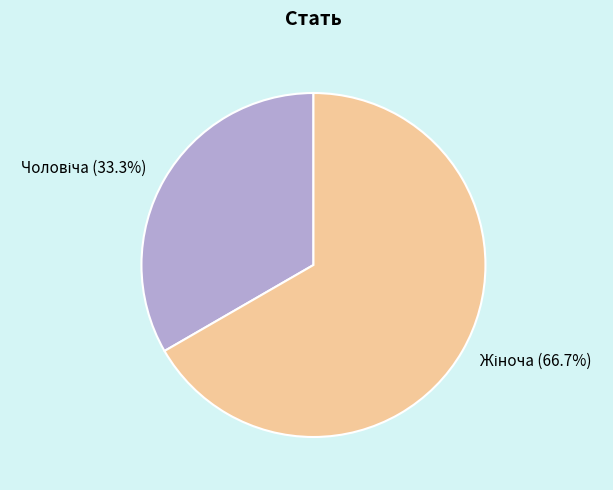

Does any single category account for the majority?

Yes